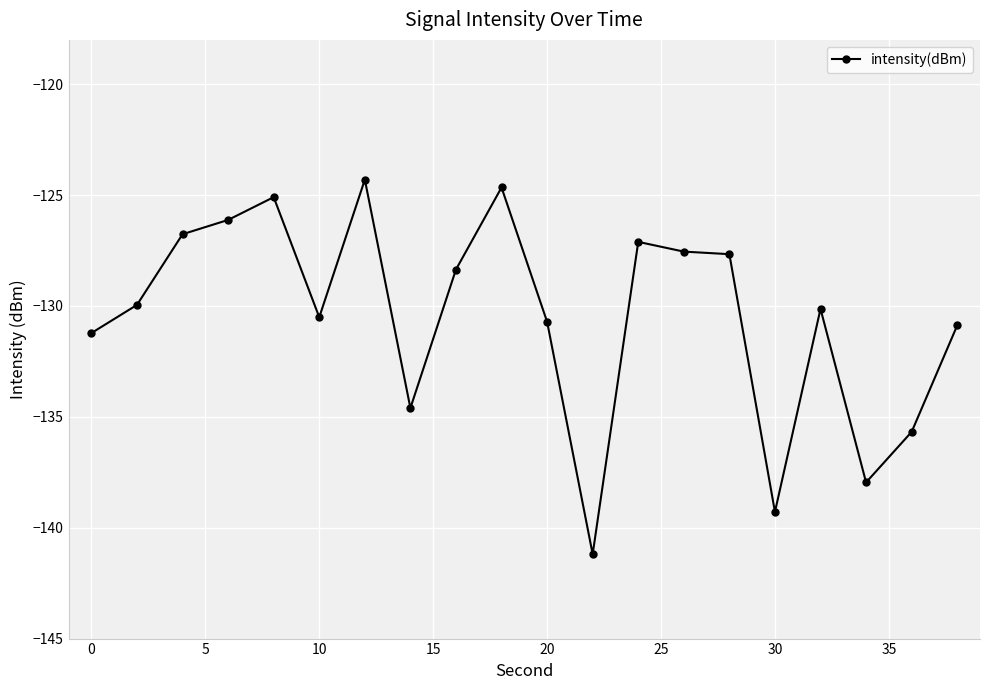

How many values are below -129?

11